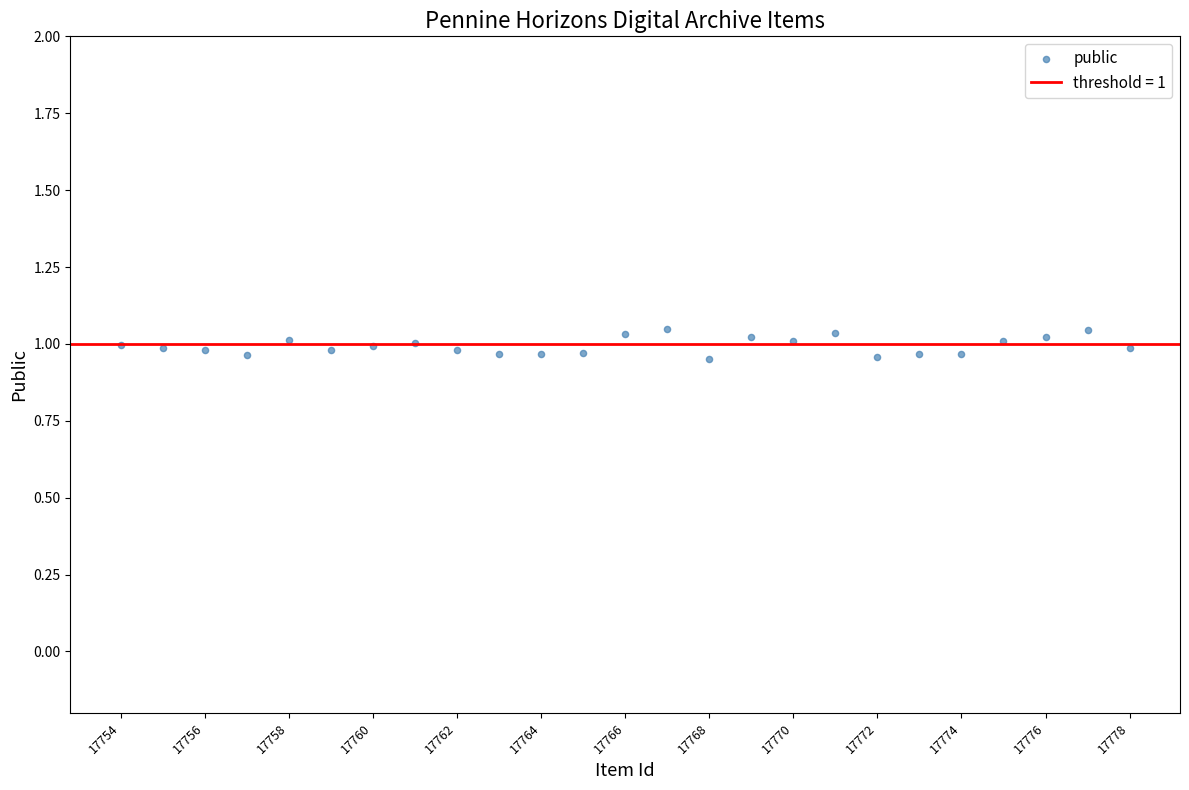

What is the range of X values (max minus min)?

24.0